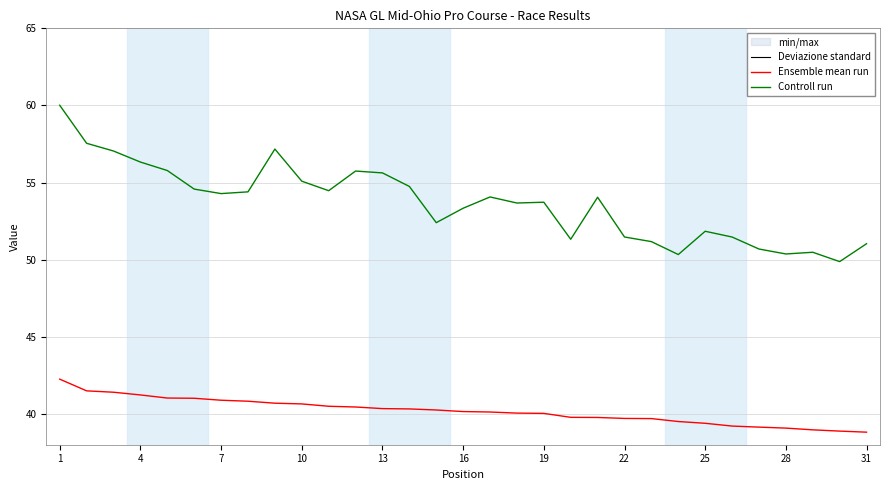

True or false: Ensemble mean run and Controll run cross at least once.

False